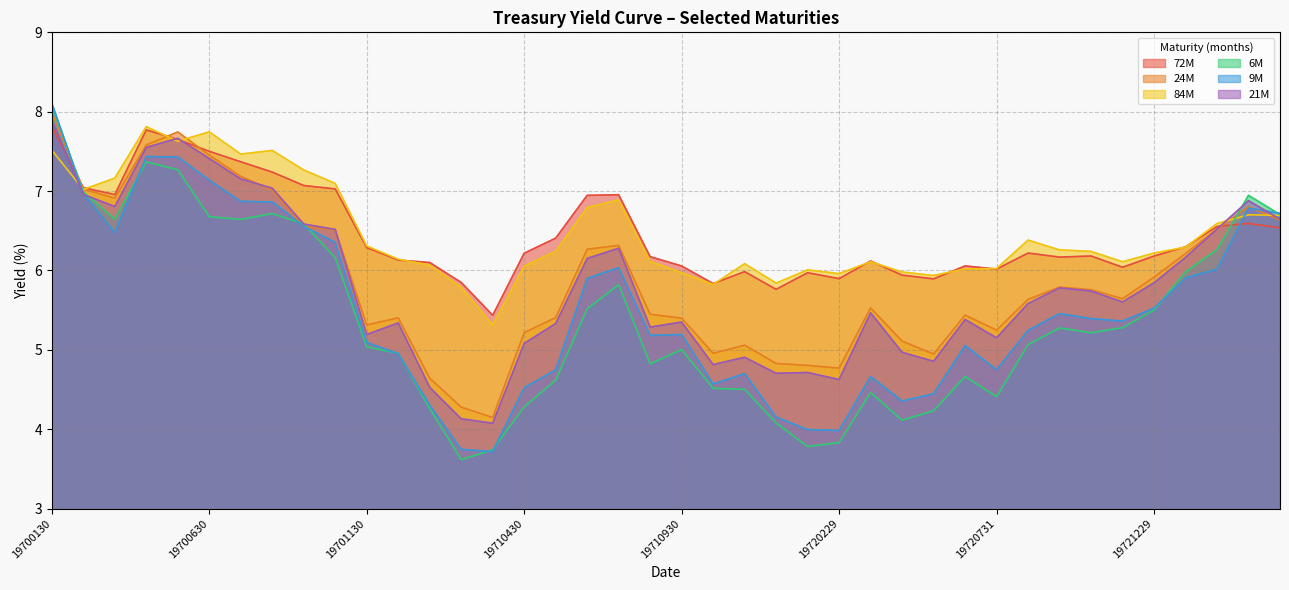

What value does the 21 series have at 19710129?

4.5